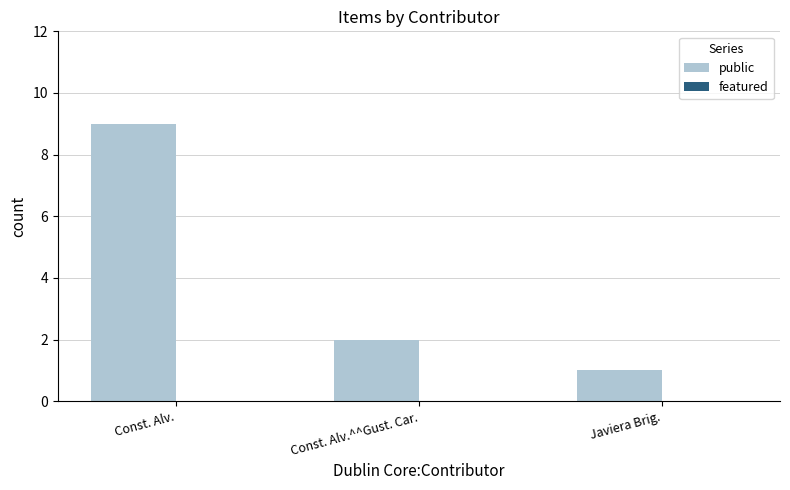

Reading right to left, list all the values displayed in this chart.

Javiera Brig.=1	Const. Alv.^^Gust. Car.=2	Const. Alv.=9